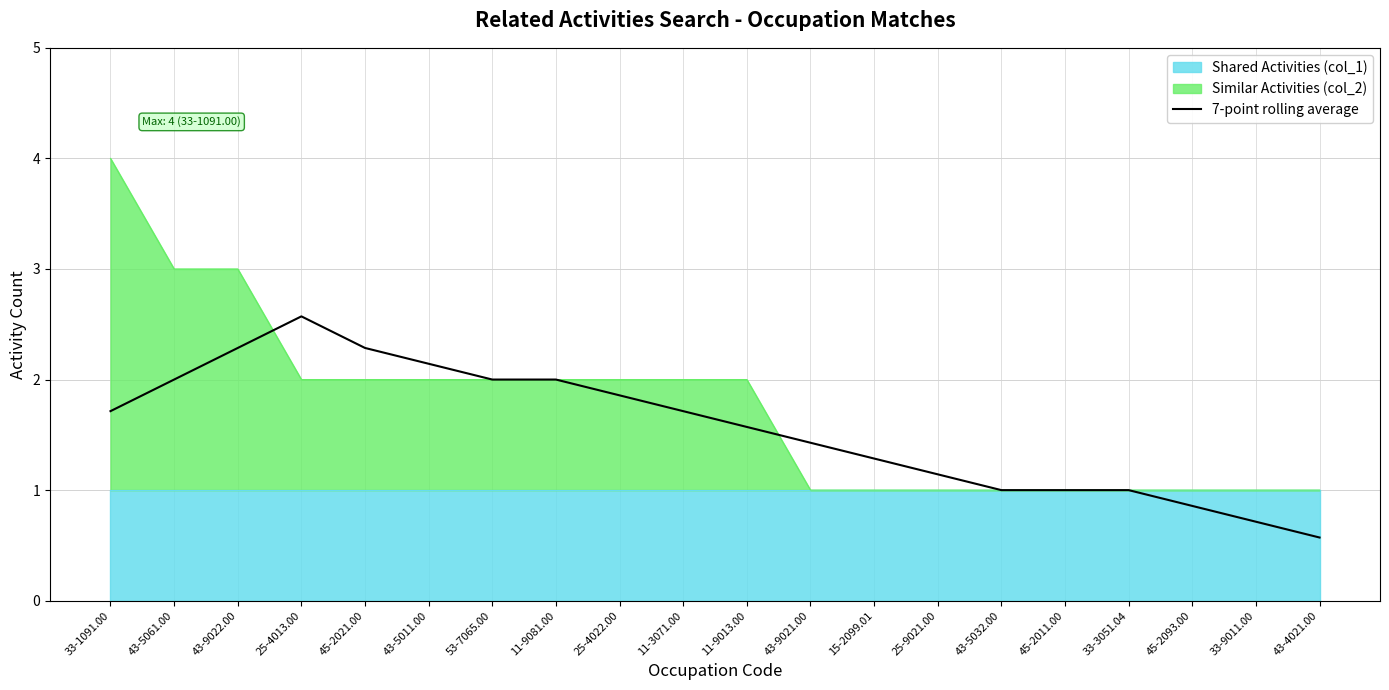

What is the minimum value for Similar Activities (col_2)?

1.0